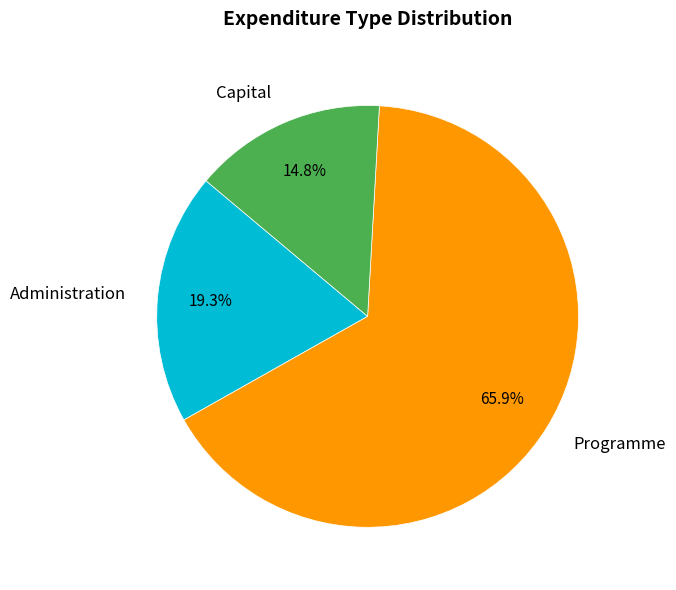

Approximately how many times larger is the value at Programme compared to Capital?

4.5